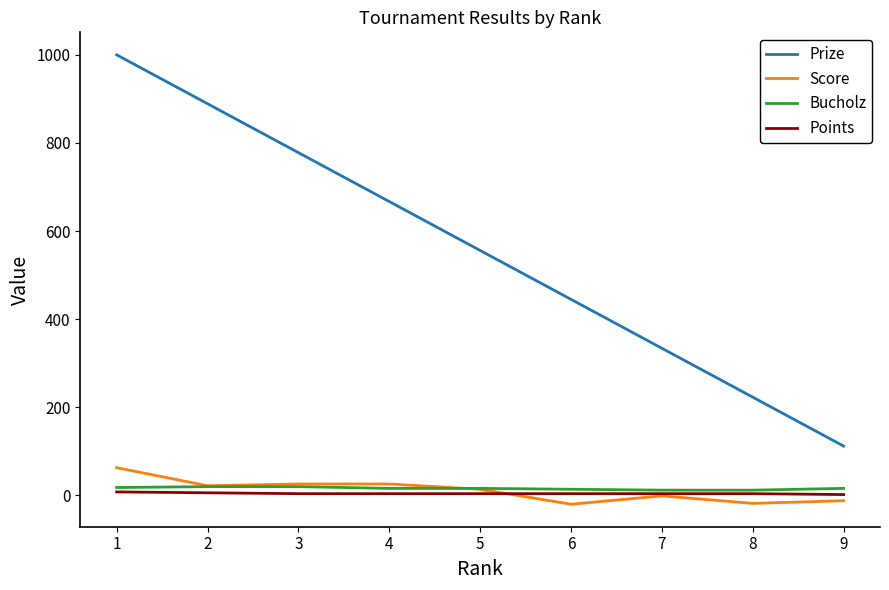

True or false: Prize and Score cross at least once.

False